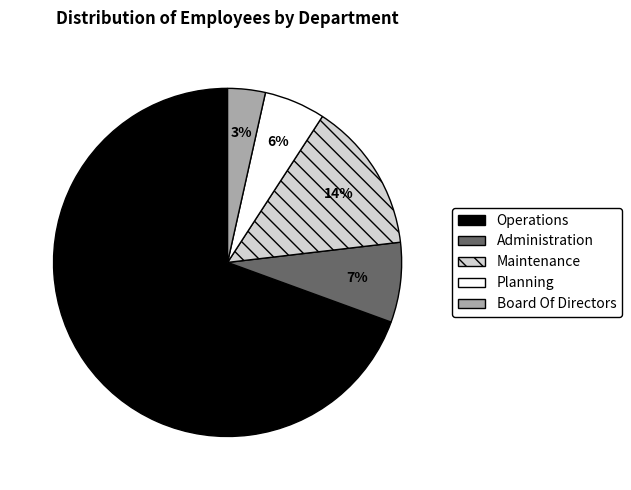

Between Operations and Administration, which is larger?

Operations